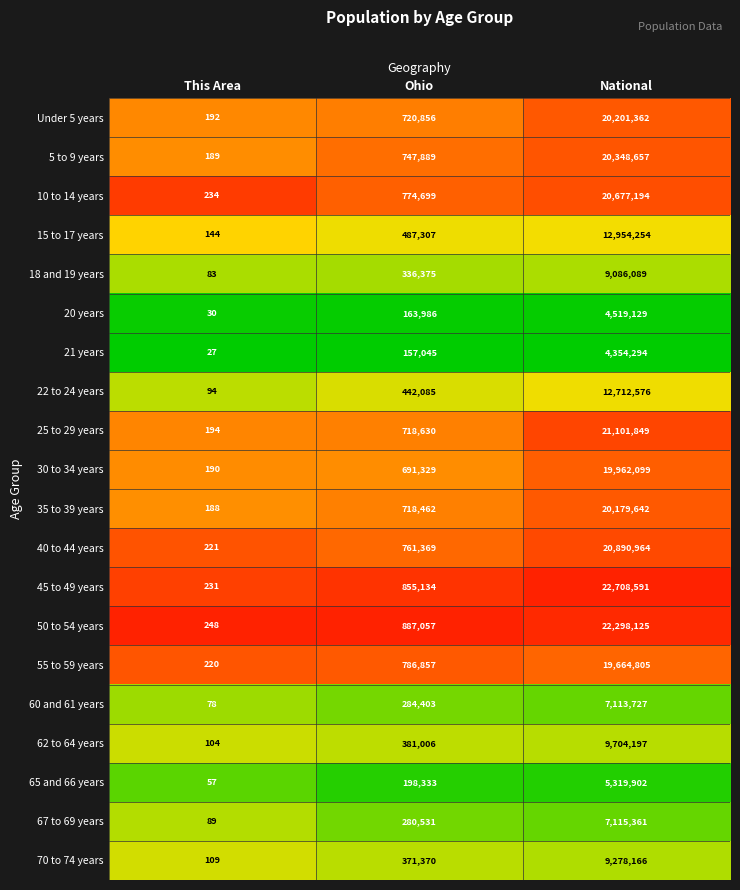

Between This Area and National, which series saw the biggest shift?

45 to 49 years